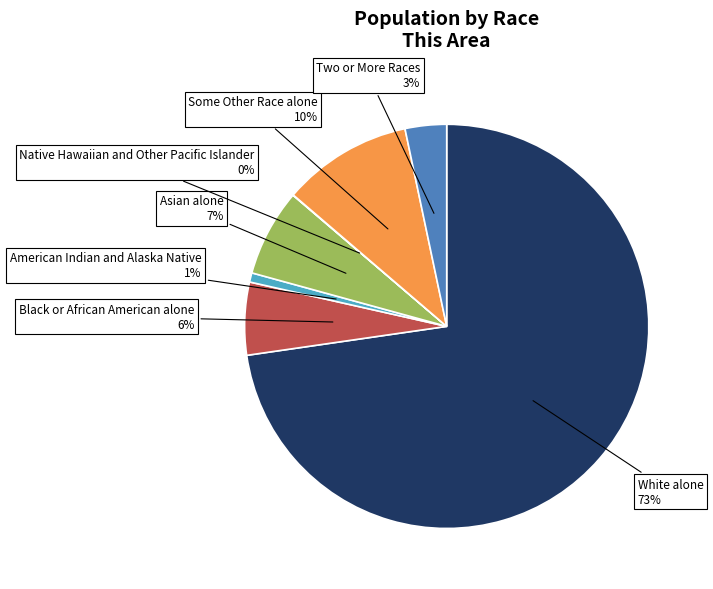

Is it true that White alone is 85% of the pie?

False